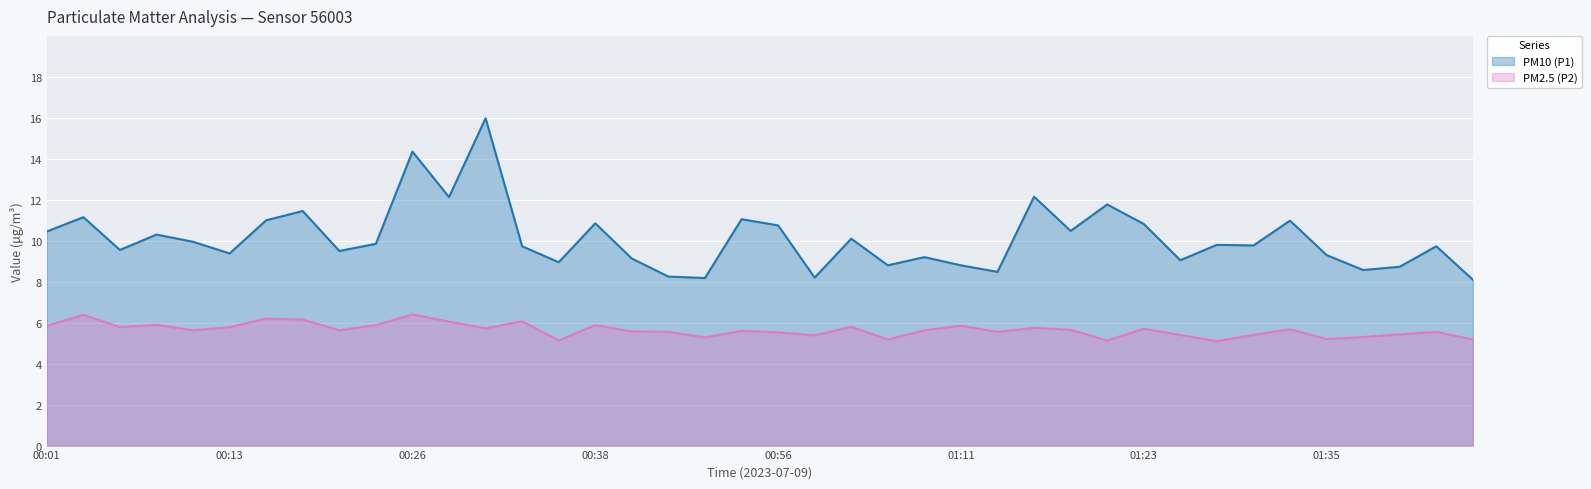

Rank the series at 01:01 from lowest to highest value.

PM2.5 (P2), PM10 (P1)